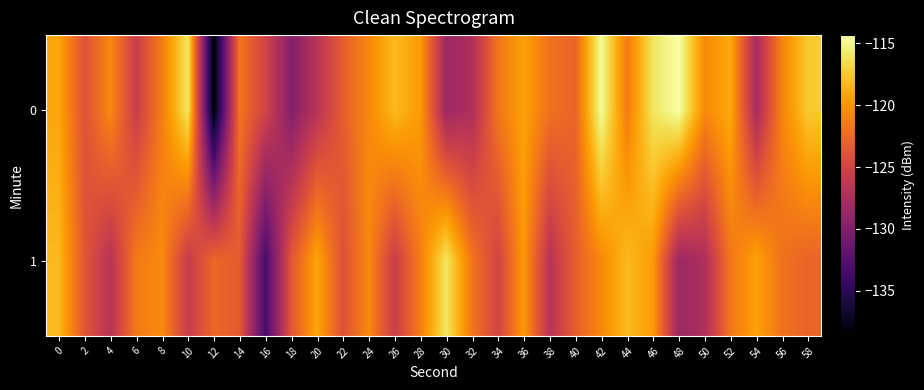

What is the spread (max minus min) of values at 52?

2.8